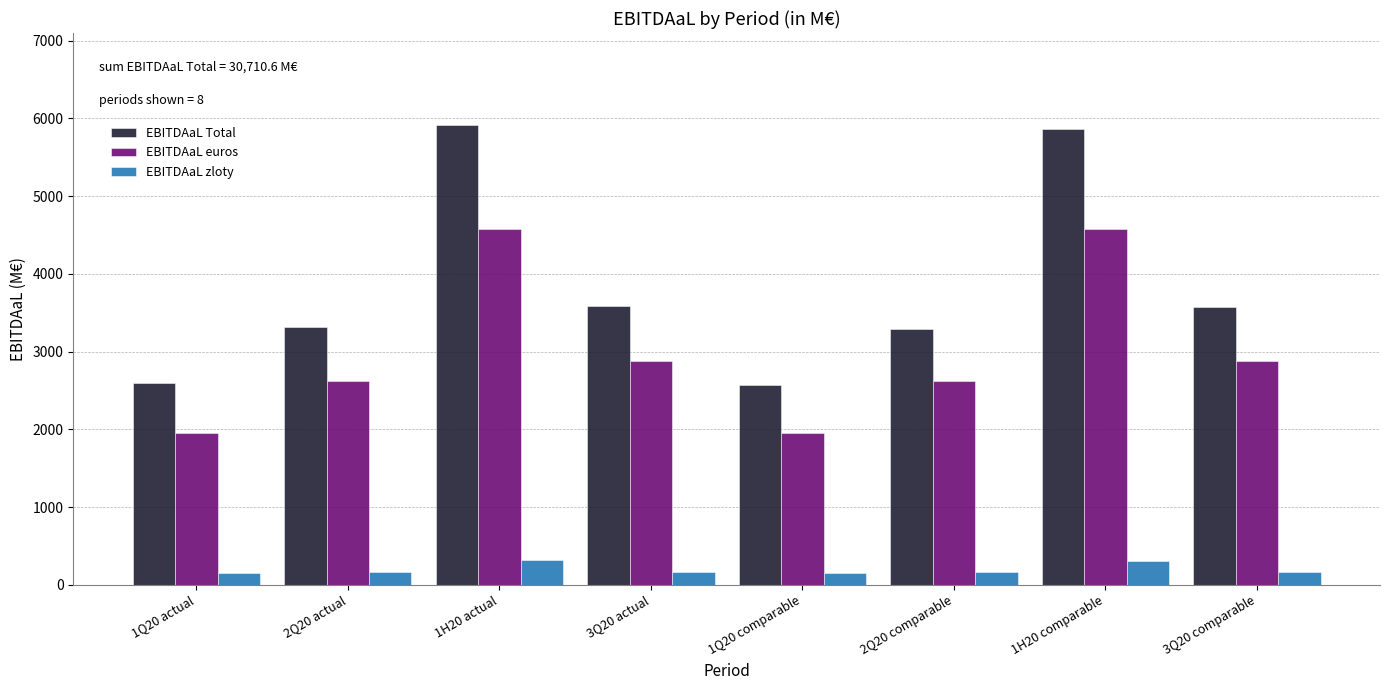

What is the difference between the maximum and minimum values in the EBITDAaL euros series?

2630.0